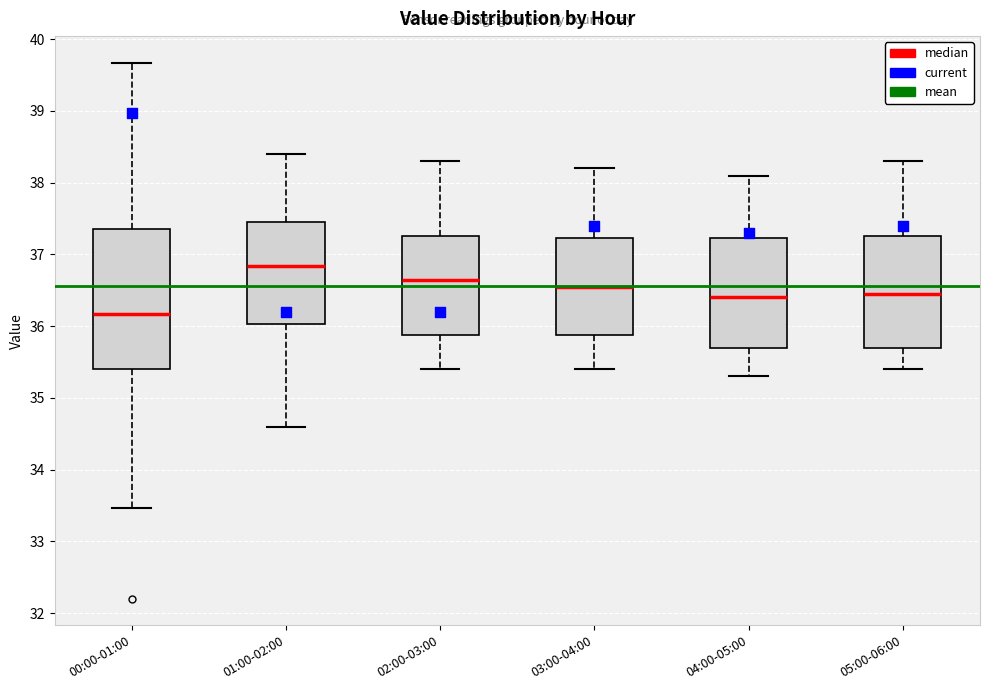

Reading left to right, read every box against the y-axis: the position of its median line, the range the box covers, and the ends of its whiskers. The values are not printed on the chart, so give them approximately, as read against the axis.

00:00-01:00: median 36.2, box 35.4 to 37.4, whiskers 33.5 to 39.7
01:00-02:00: median 36.8, box 36.0 to 37.5, whiskers 34.6 to 38.4
02:00-03:00: median 36.7, box 35.9 to 37.3, whiskers 35.4 to 38.3
03:00-04:00: median 36.6, box 35.9 to 37.2, whiskers 35.4 to 38.2
04:00-05:00: median 36.4, box 35.7 to 37.2, whiskers 35.3 to 38.1
05:00-06:00: median 36.5, box 35.7 to 37.3, whiskers 35.4 to 38.3